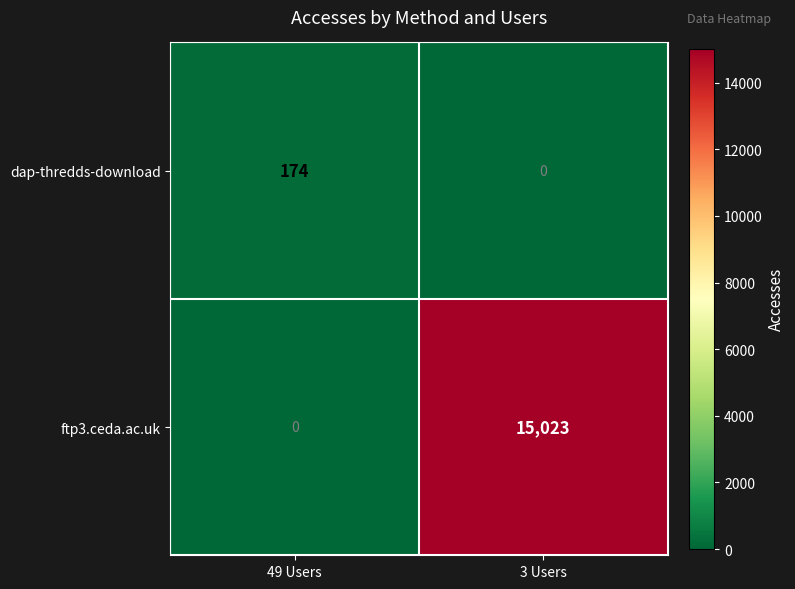

Count the number of data series in this chart.

2